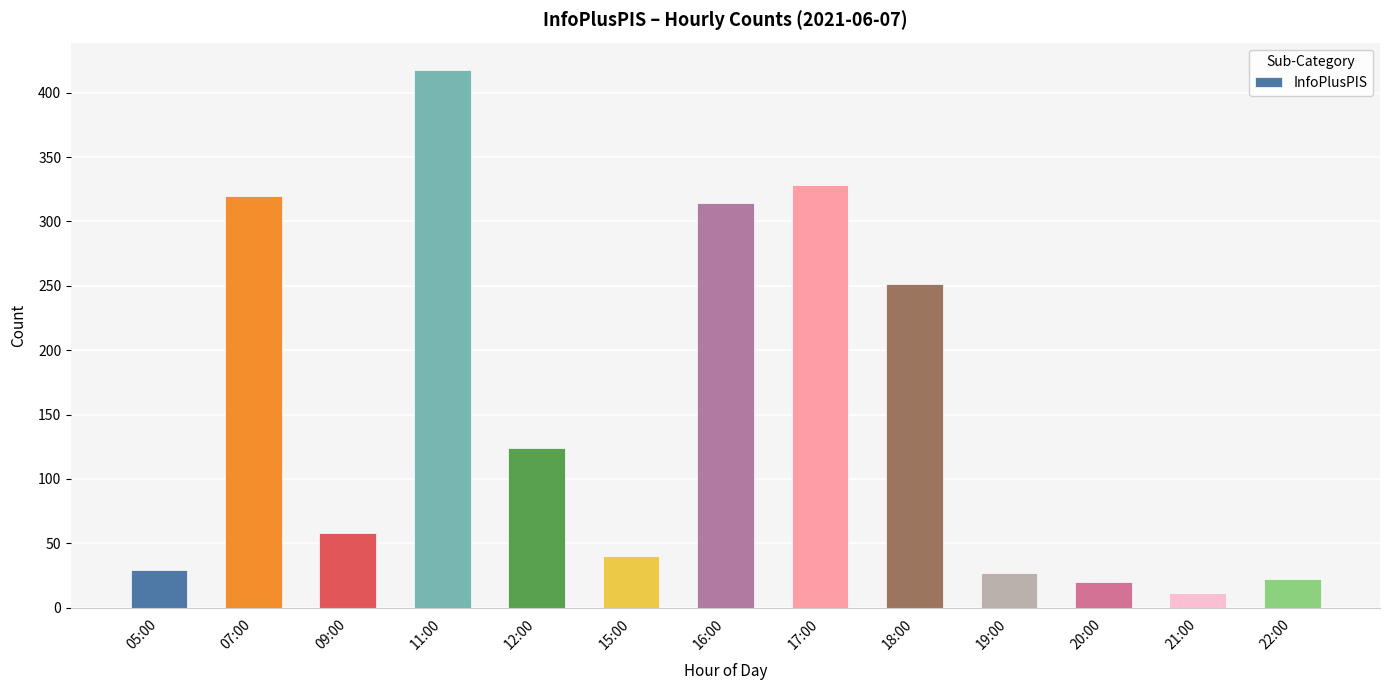

What is the maximum value shown in the chart?

418